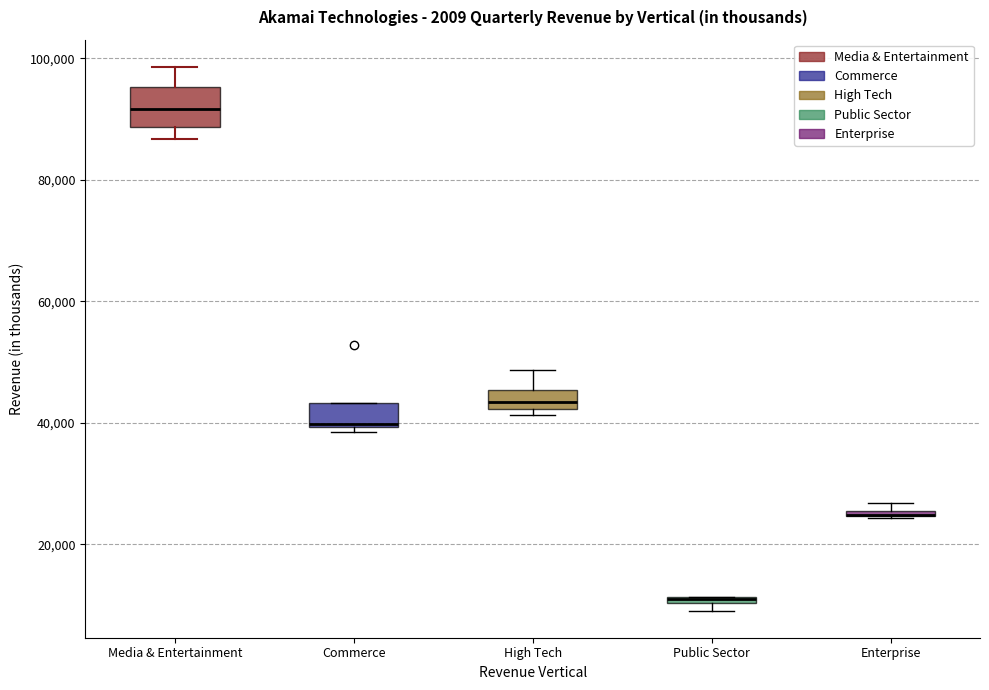

Comparing the boxes themselves (not the whiskers), which one is the tallest?

Media & Entertainment